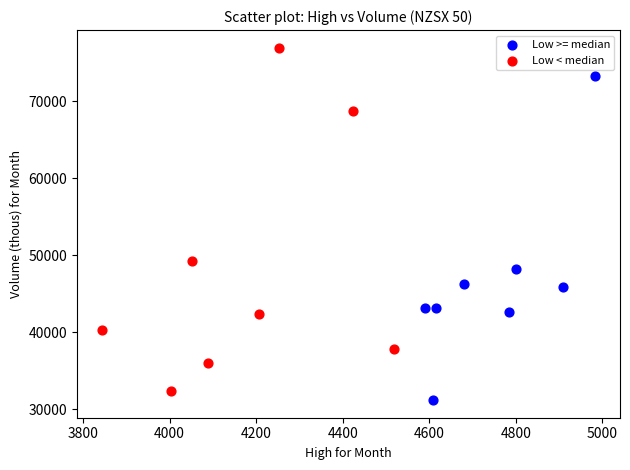

Which series reaches the maximum Y coordinate?

Low < median